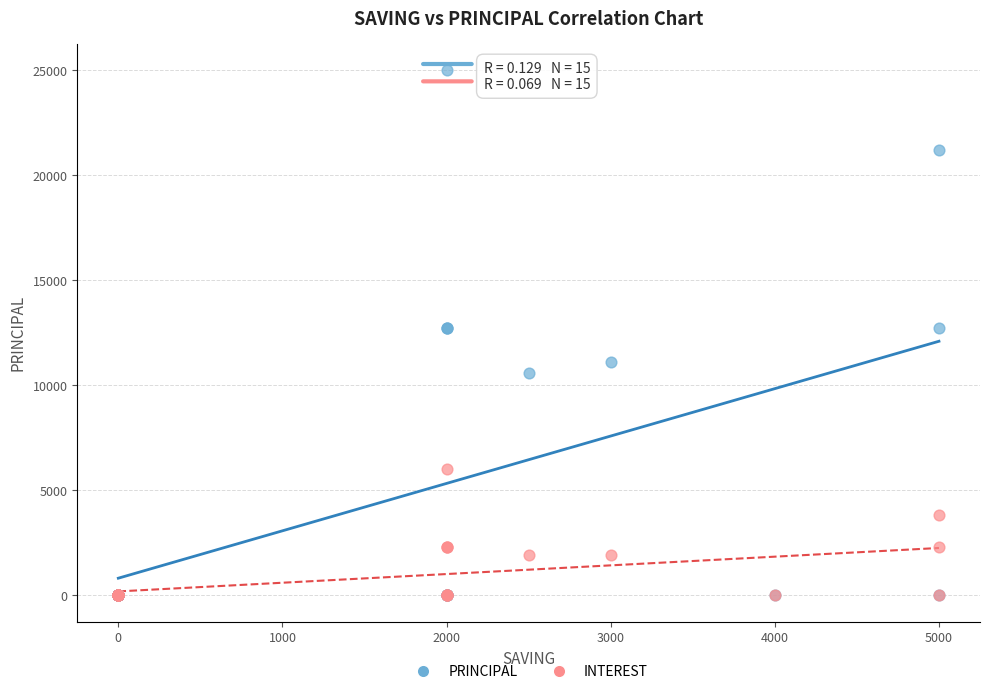

Which series contains the highest Y value?

PRINCIPAL